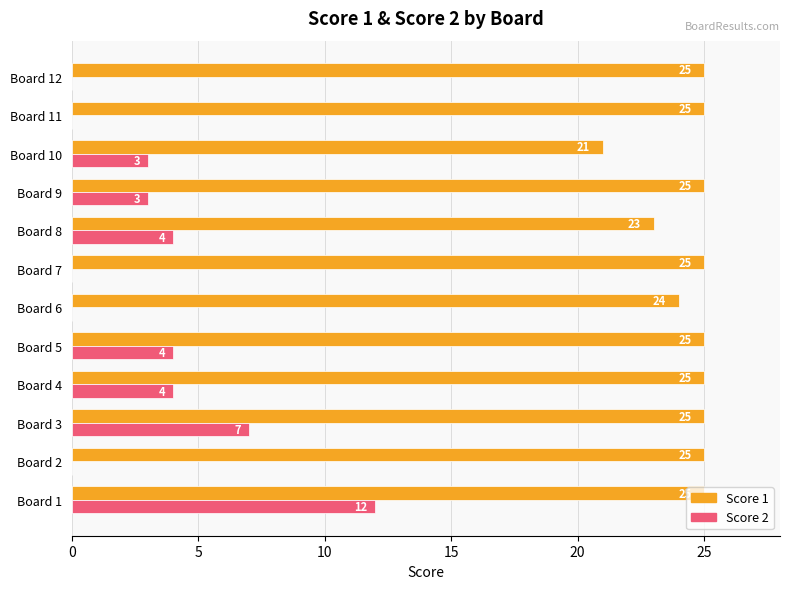

What is the sum of all Score 2 values?

37